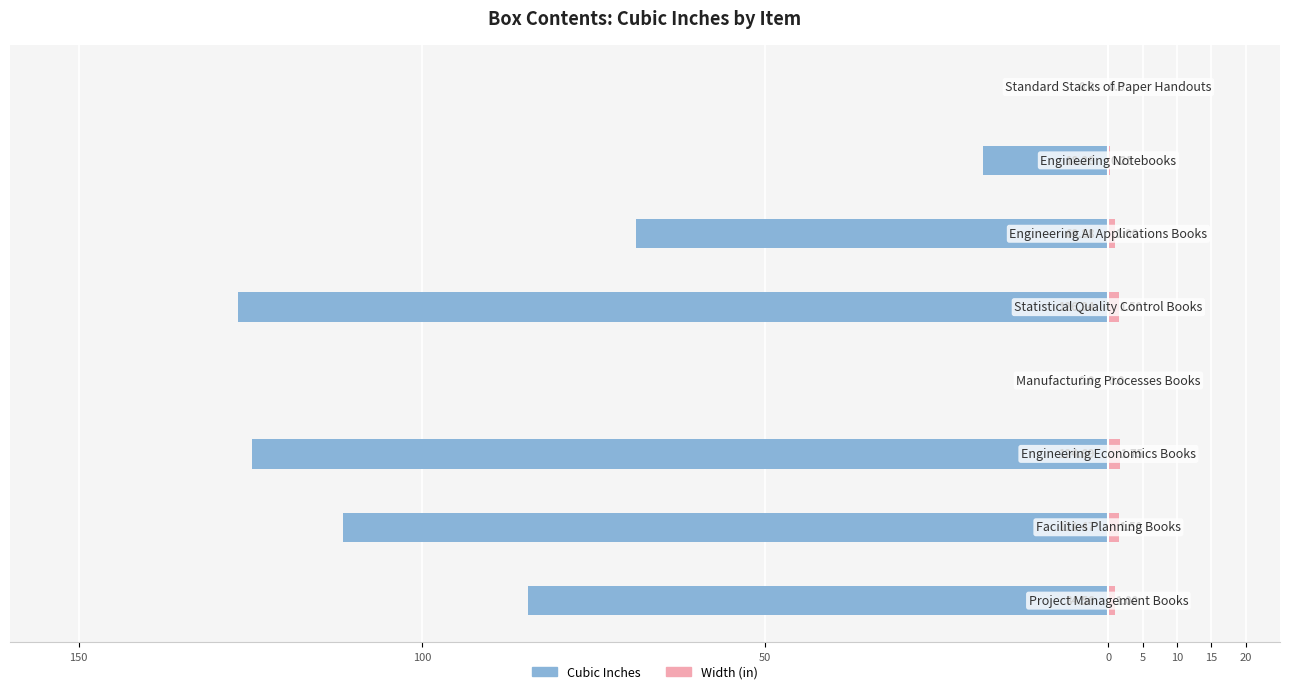

How many groups of bars are there?

8